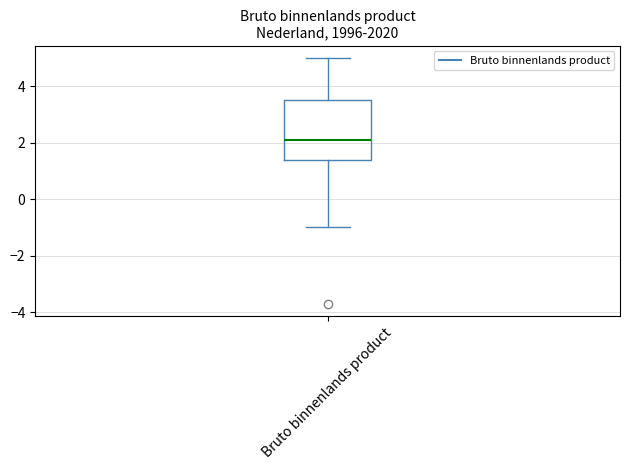

Read this box plot against the y-axis: the position of the median line, the range covered by the box, and the ends of both whiskers. The values are not printed on the chart, so give them approximately, as read against the axis.

median 2.2, box 1.4 to 3.6, whiskers -1.0 to 5.0